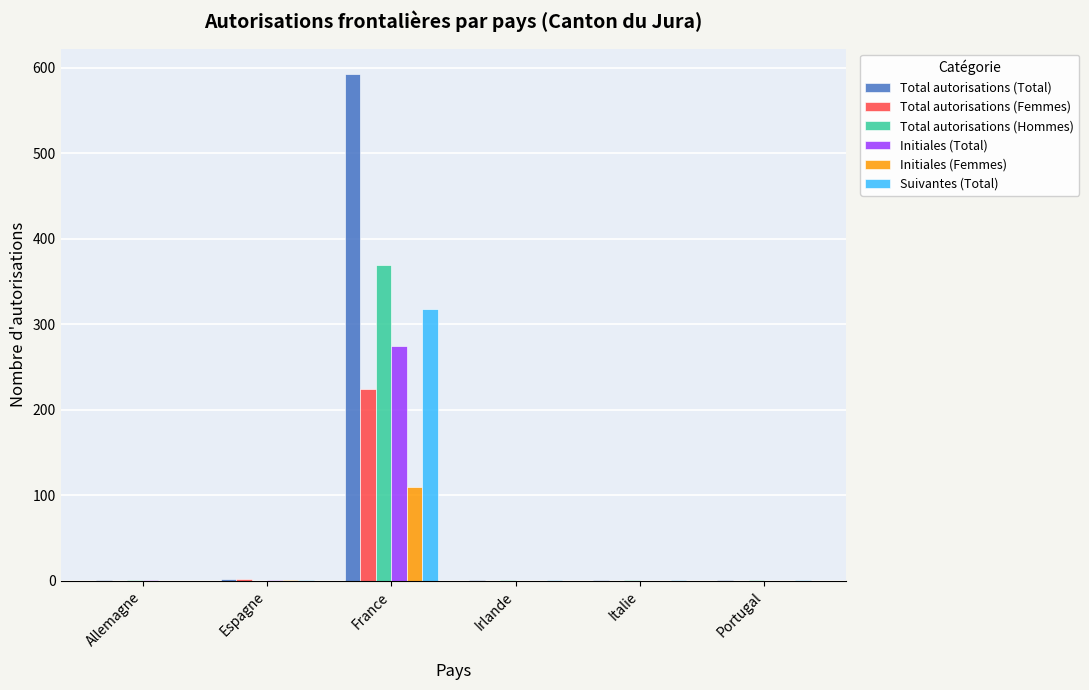

Between Allemagne and France, which series saw the biggest shift?

Total autorisations (Total)